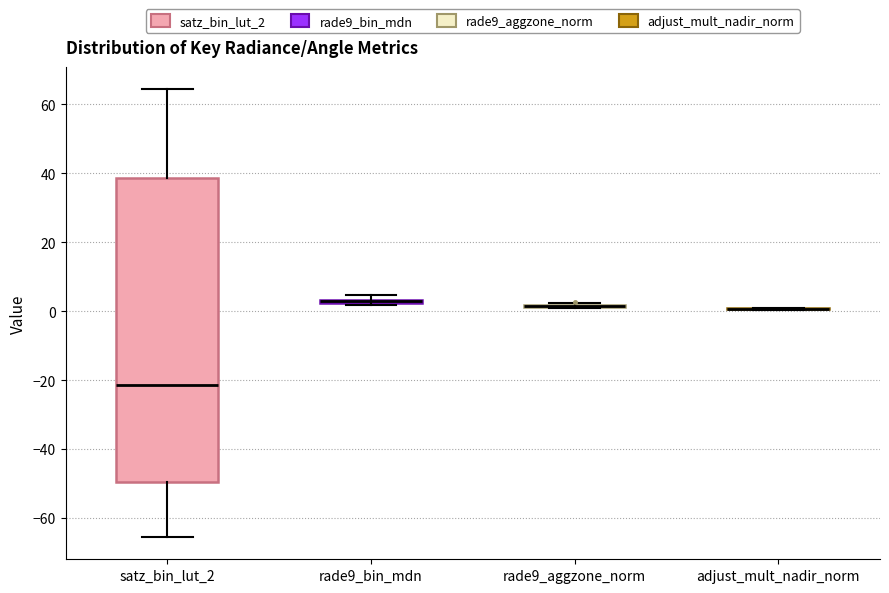

Comparing the boxes themselves (not the whiskers), which one is the tallest?

satz_bin_lut_2